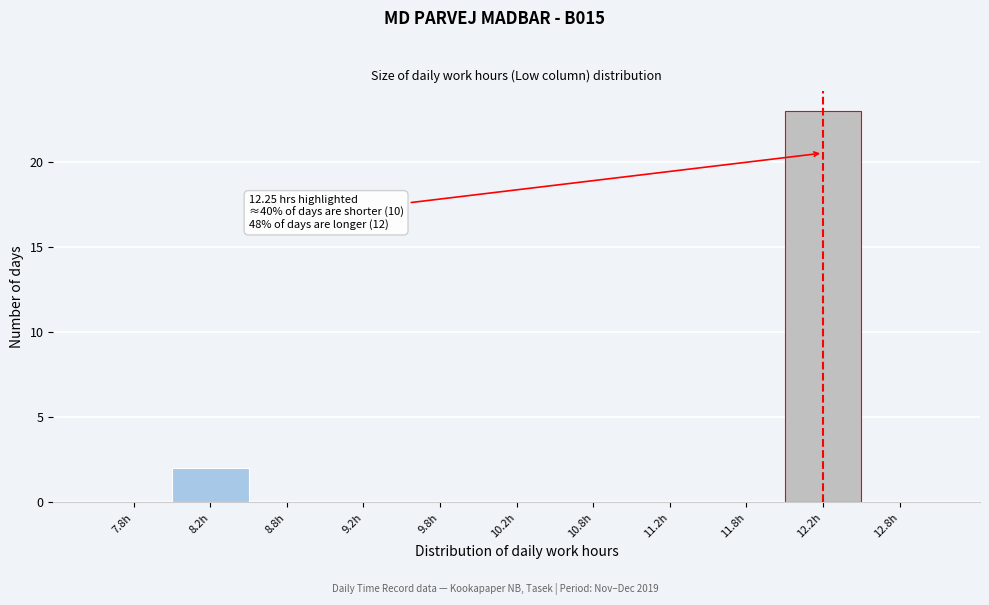

Over which range of the x-axis is the bar tallest?

12.0 to 12.5